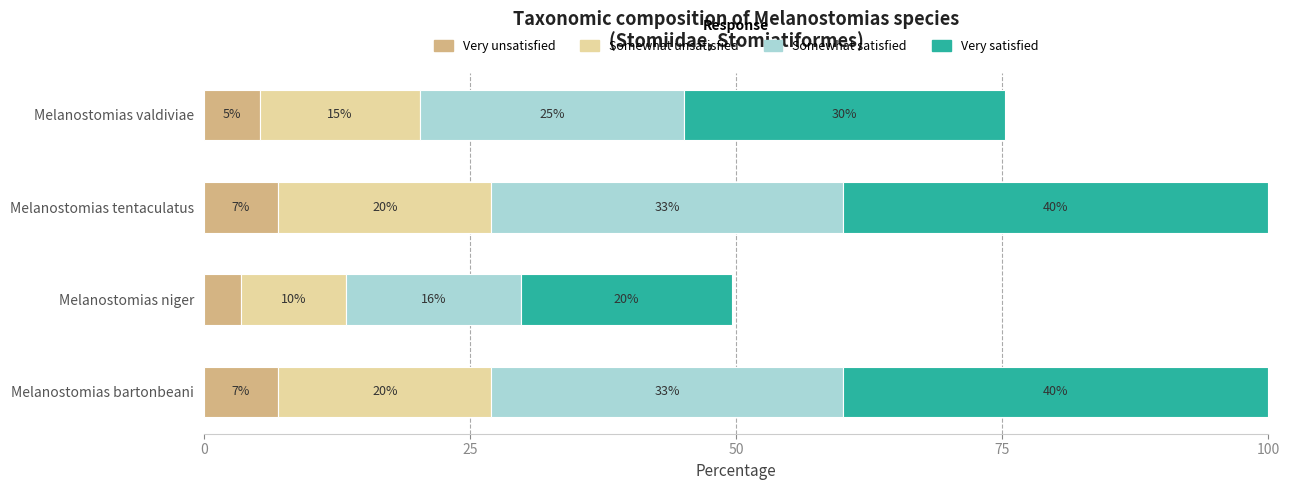

What is the maximum value for Very unsatisfied?

7.0